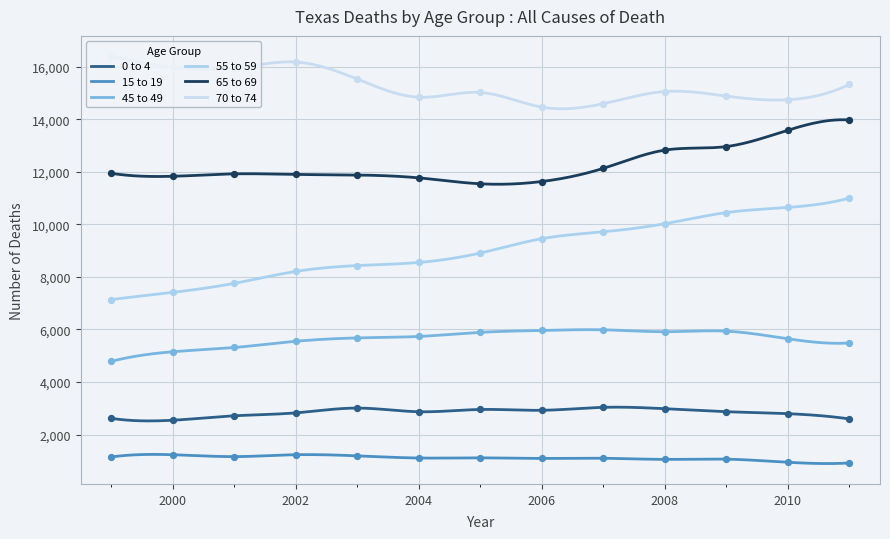

Which series has the largest total across all categories?

70 to 74